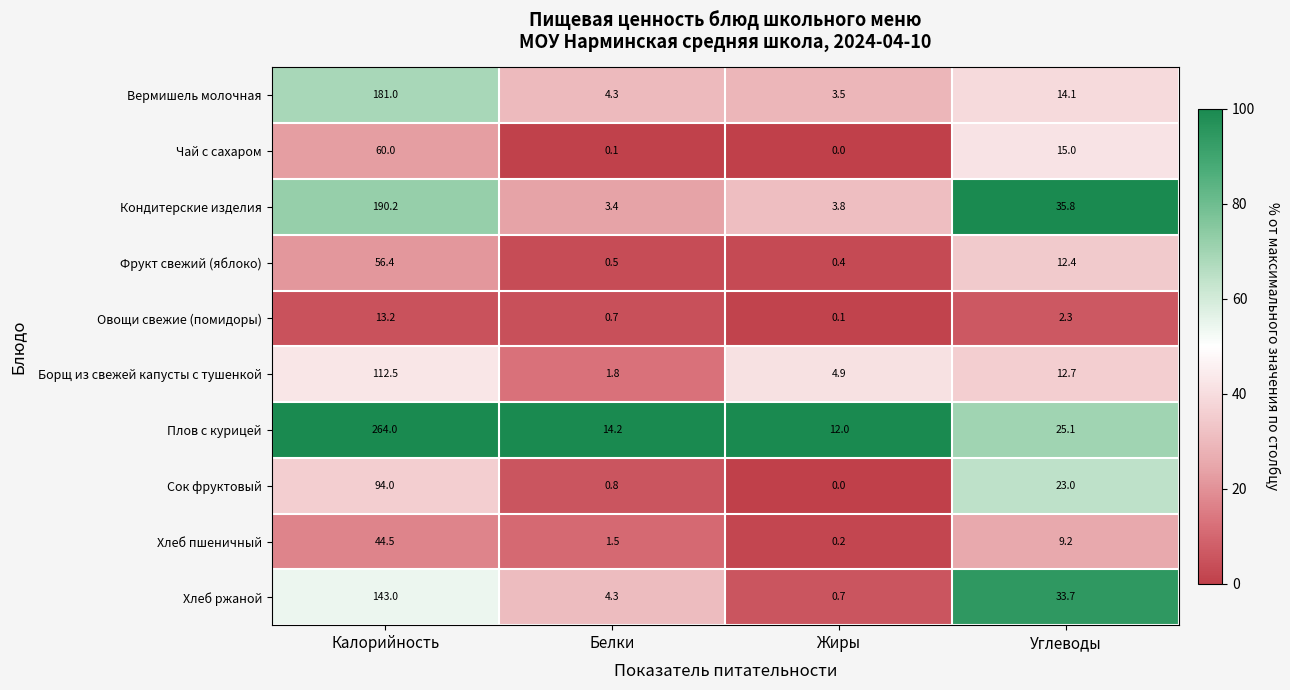

What is the maximum value shown in the chart?

264.0